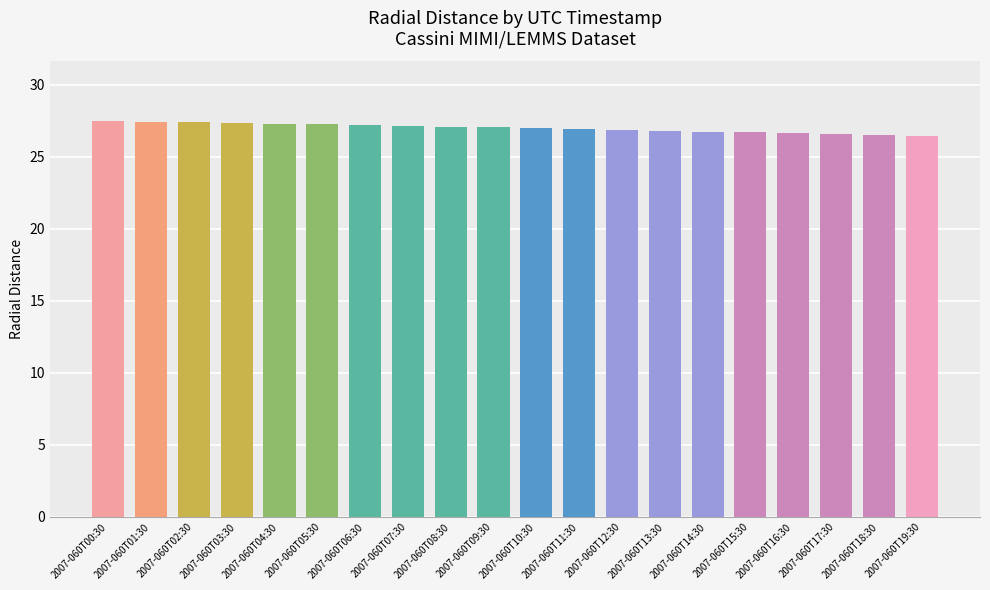

True or false: the data shows 11.5 at 2007-060T09:30.

False